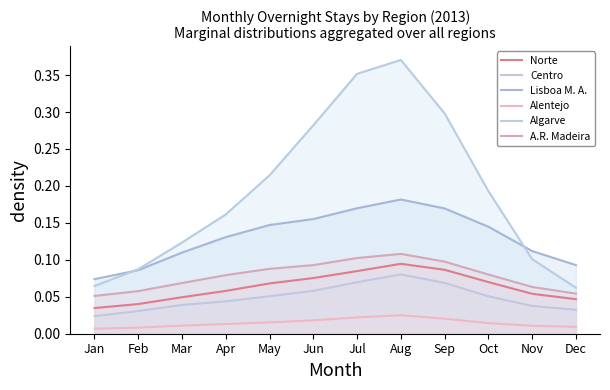

What is the total value across all series at Jul?

0.8